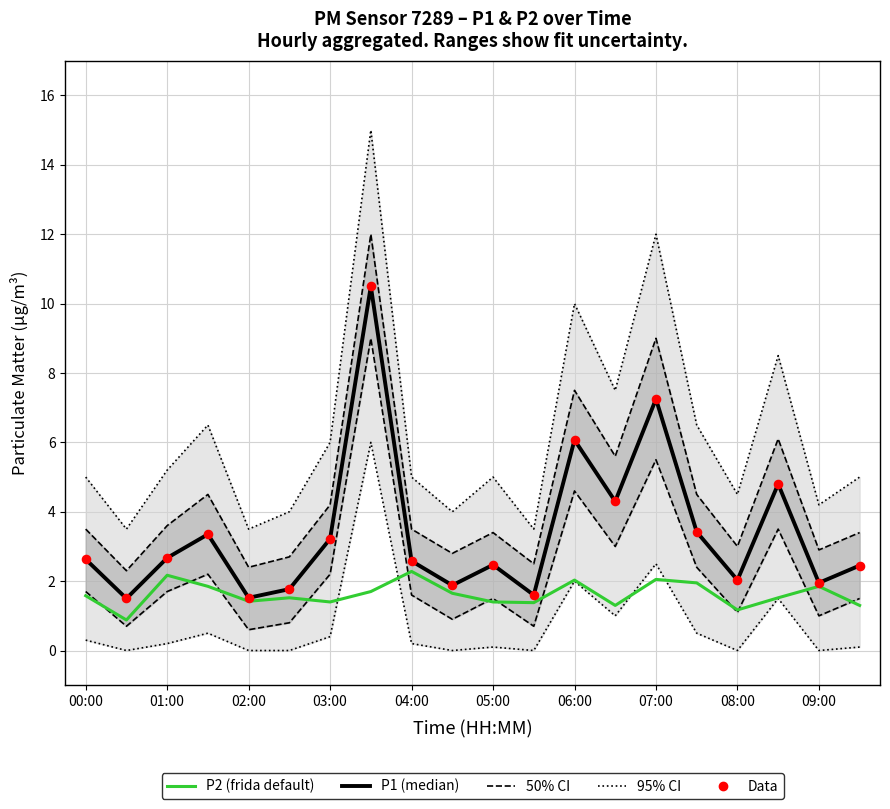

Which series contains the lowest Y value?

P2 (frida default)